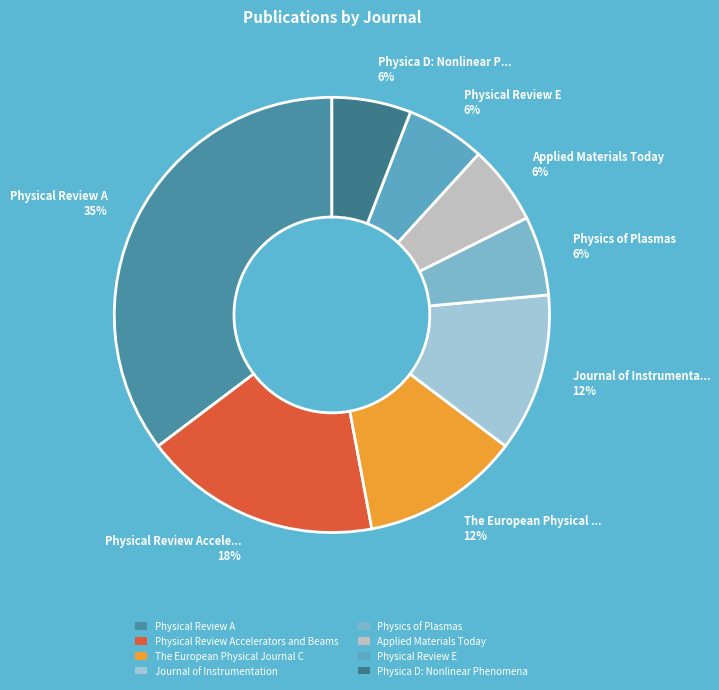

Does The European Physical Journal C represent more than half of the total?

No